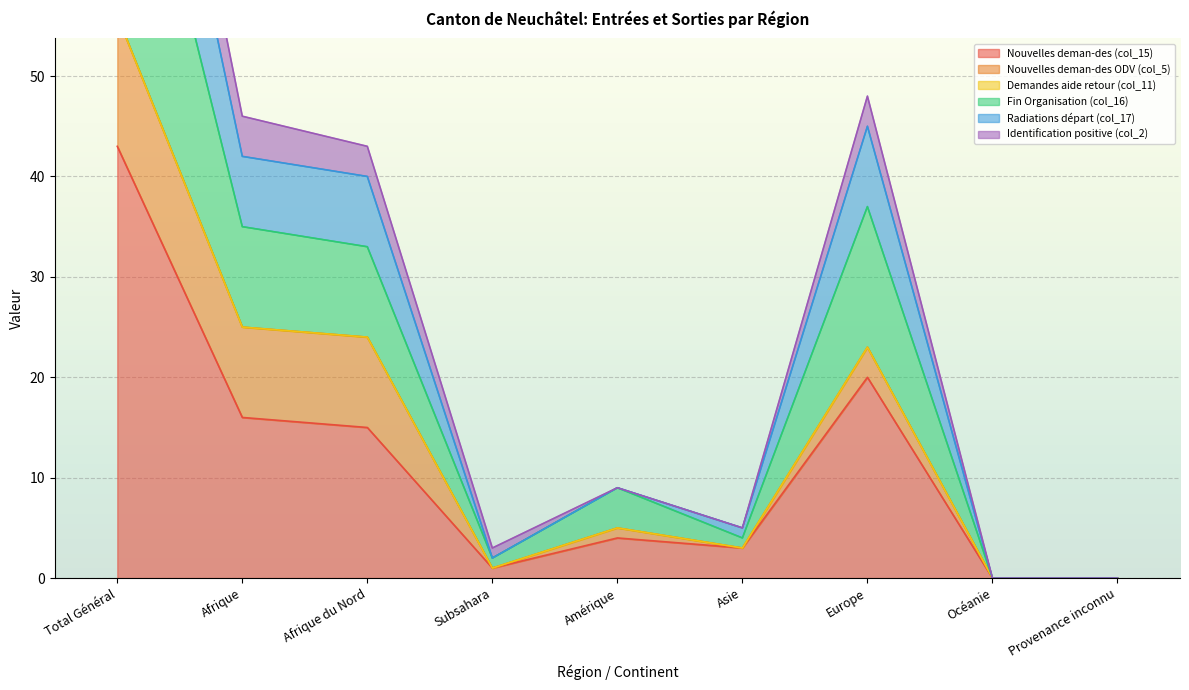

True or false: Nouvelles deman-des (col_15) has a value of -23 at Provenance inconnu.

False